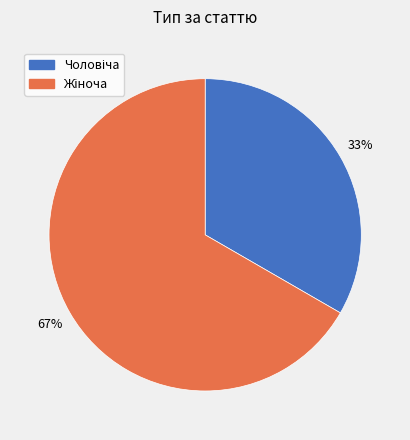

Does any single category account for the majority?

Yes